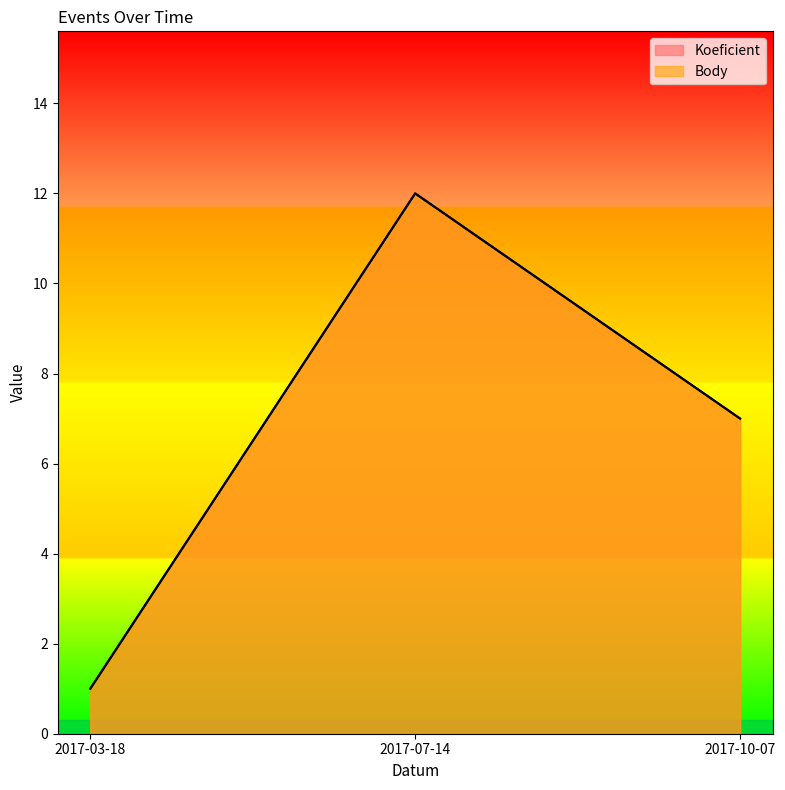

What is the approximate value of Body at 2017-07-14?

12